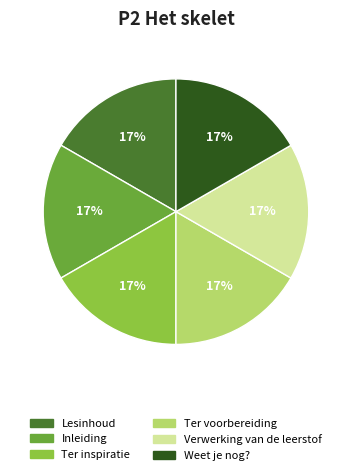

Is it true that Weet je nog? is 17% of the pie?

True